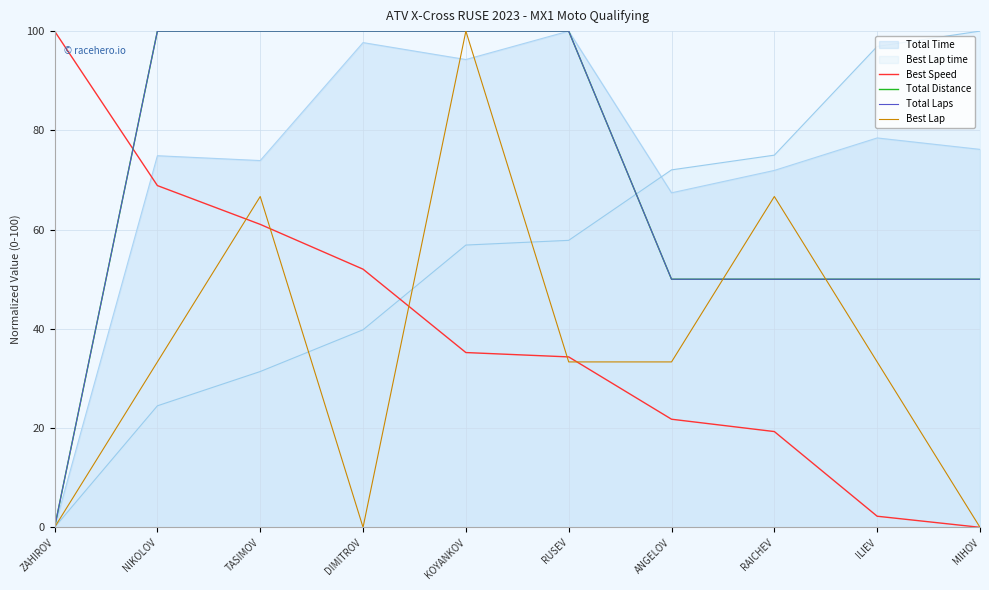

Is it true that Best Speed equals 34.3 at RUSEV?

True